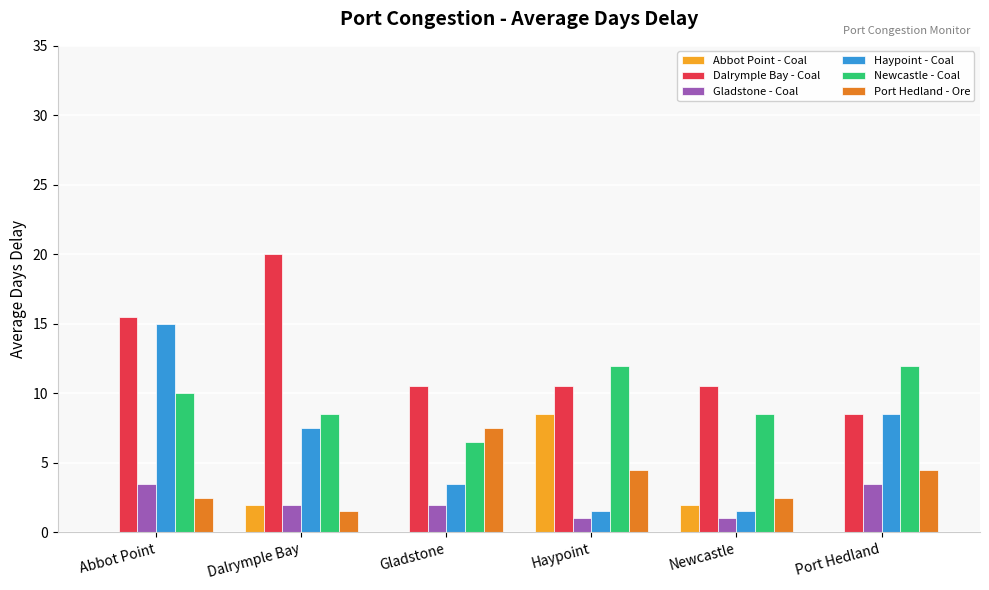

Which series changed the most between Abbot Point and Newcastle?

Haypoint - Coal